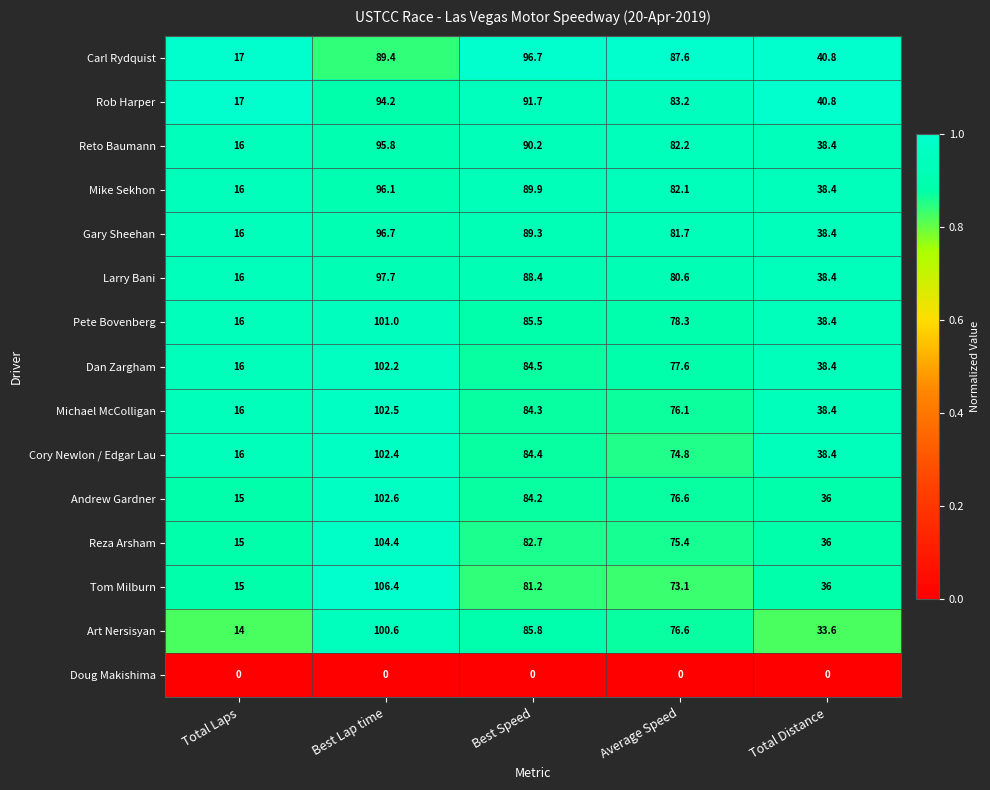

What is the sum of all Rob Harper values?

326.9